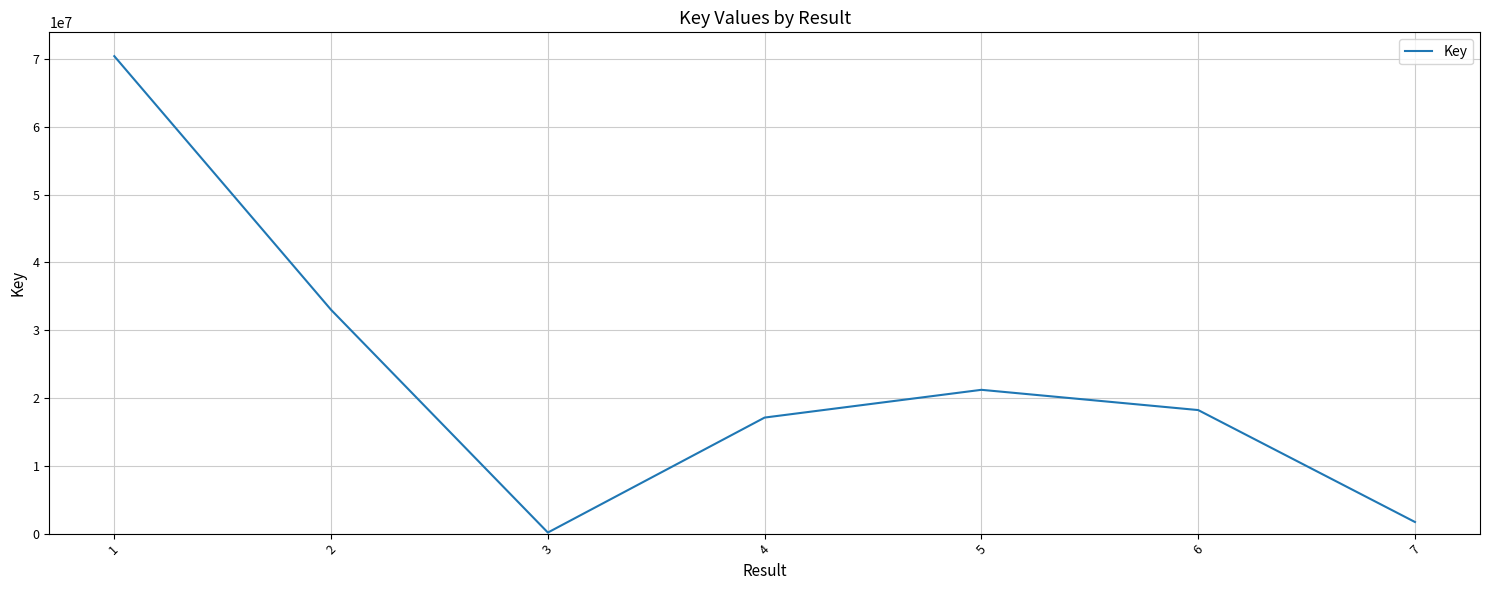

What is the sum of all values?

161812369